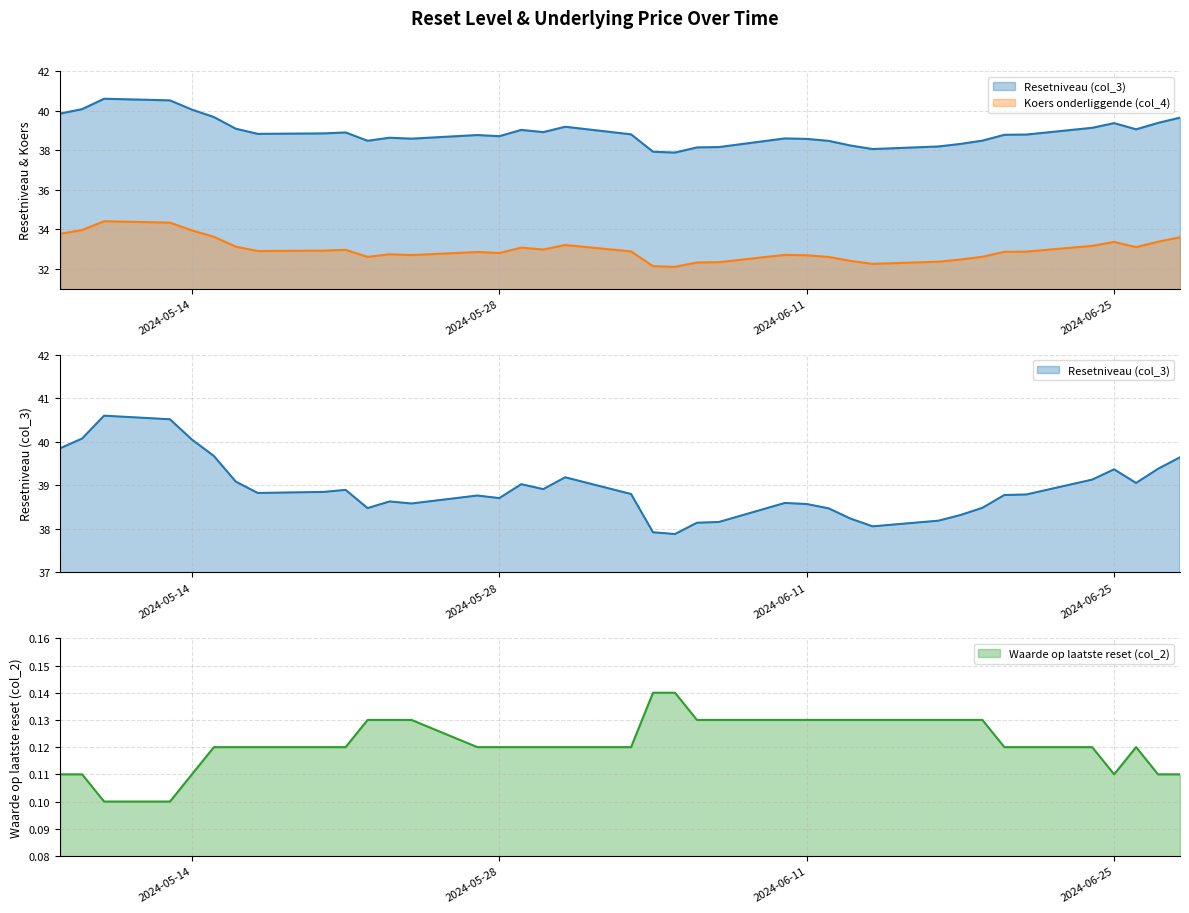

Reading left to right, transcribe all the data shown in this chart.

Resetniveau (col_3) (line): 39.8	40.1	40.6	40.5	40.0	39.7	39.1	38.8	38.8	38.9	38.5	38.6	38.6	38.8	38.7	39.0	38.9	39.2	38.8	37.9	37.9	38.1	38.2	38.6	38.6	38.5	38.2	38.1	38.2	38.3	38.5	38.8	38.8	39.1	39.4	39.1	39.4	39.6
Koers onderliggende (col_4) (line): 33.8	34.0	34.4	34.3	33.9	33.6	33.1	32.9	32.9	33.0	32.6	32.7	32.7	32.9	32.8	33.1	33.0	33.2	32.9	32.1	32.1	32.3	32.3	32.7	32.7	32.6	32.4	32.2	32.4	32.5	32.6	32.9	32.9	33.2	33.4	33.1	33.4	33.6
Waarde op laatste reset (col_2) (line): 0.1	0.1	0.1	0.1	0.1	0.1	0.1	0.1	0.1	0.1	0.1	0.1	0.1	0.1	0.1	0.1	0.1	0.1	0.1	0.1	0.1	0.1	0.1	0.1	0.1	0.1	0.1	0.1	0.1	0.1	0.1	0.1	0.1	0.1	0.1	0.1	0.1	0.1